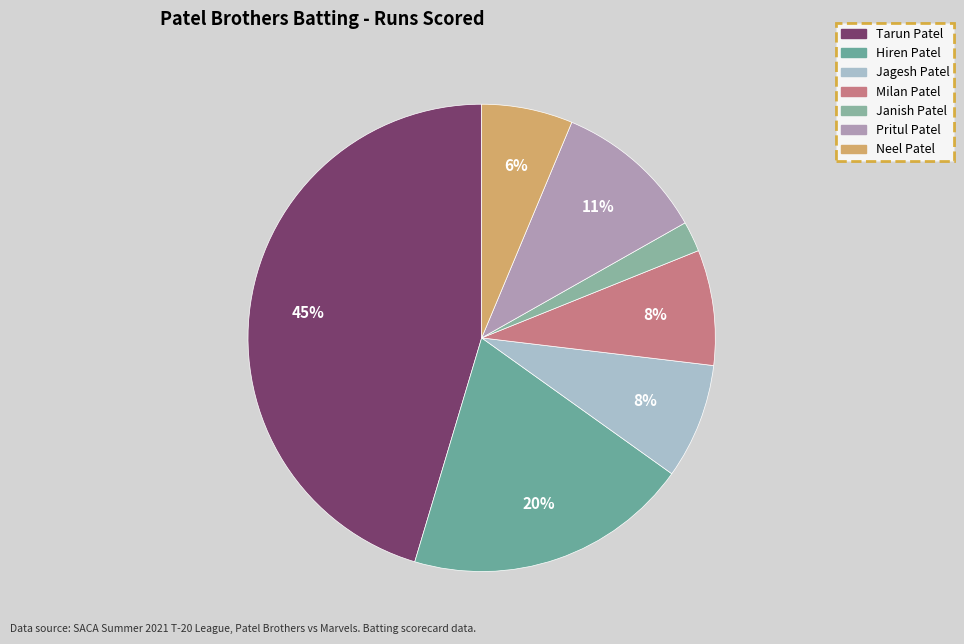

What percentage is the Hiren Patel slice, to the nearest percent?

20%